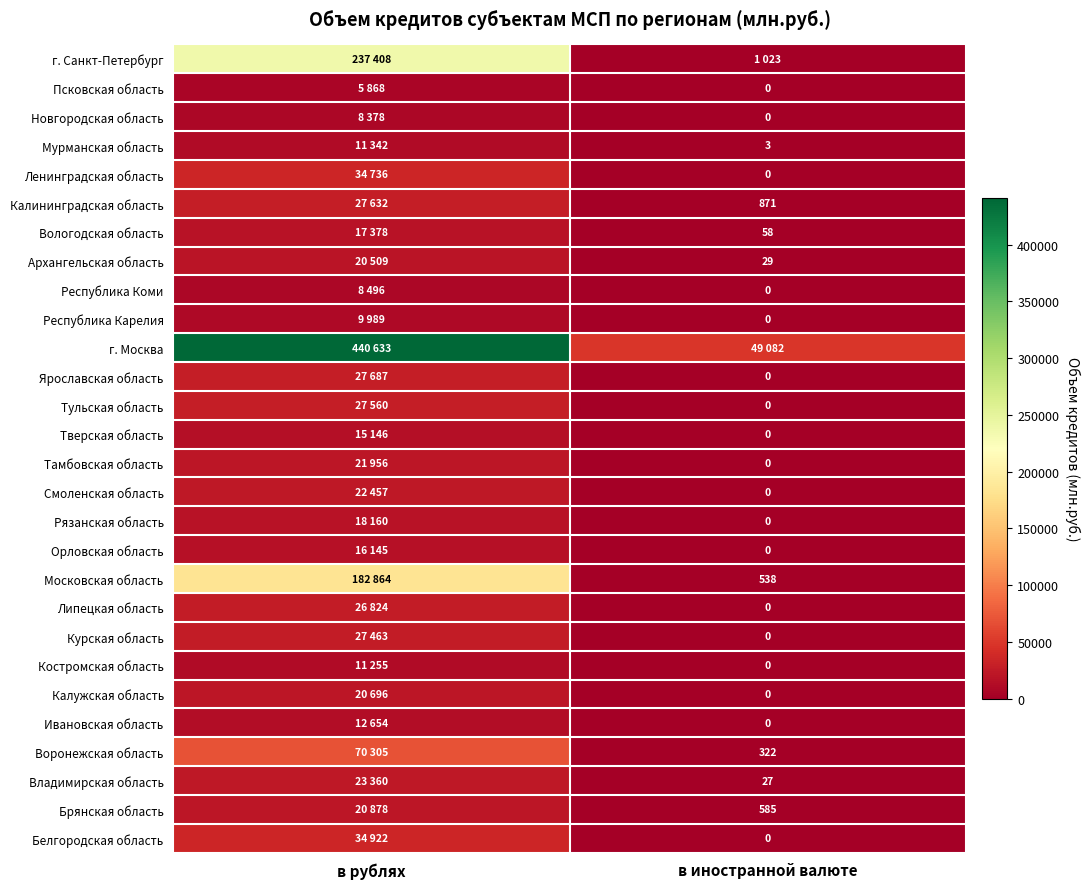

True or false: Воронежская область has a value of 322 at в иностранной валюте.

True